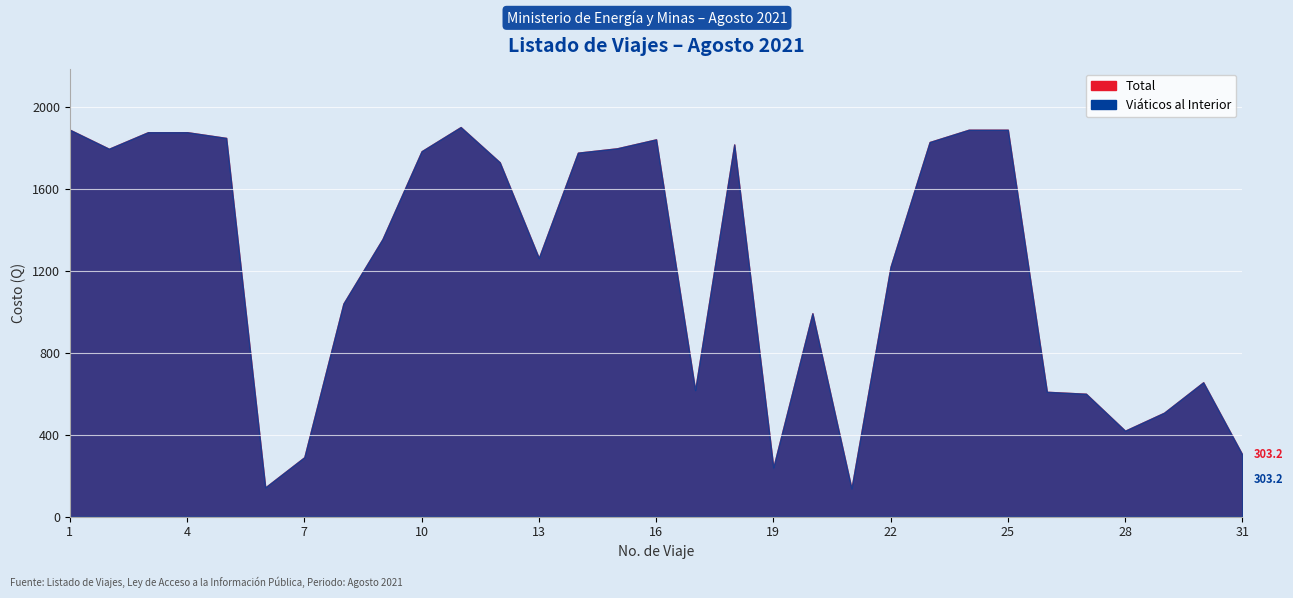

Reading left to right, list all the values displayed in this chart.

Total: 1890.0	1797.0	1878.0	1878.0	1850.0	143.0	290.5	1041.0	1356.0	1785.0	1903.0	1731.0	1263.5	1778.0	1799.2	1843.0	618.0	1818.0	240.5	993.5	138.0	1221.0	1830.0	1890.0	1890.0	610.0	600.5	420.0	508.0	656.5	303.2
Viaticos al Interior: 1890.0	1797.0	1878.0	1878.0	1850.0	143.0	290.5	1041.0	1356.0	1785.0	1903.0	1731.0	1263.5	1778.0	1799.2	1843.0	618.0	1818.0	240.5	993.5	138.0	1221.0	1830.0	1890.0	1890.0	610.0	600.5	420.0	508.0	656.5	303.2